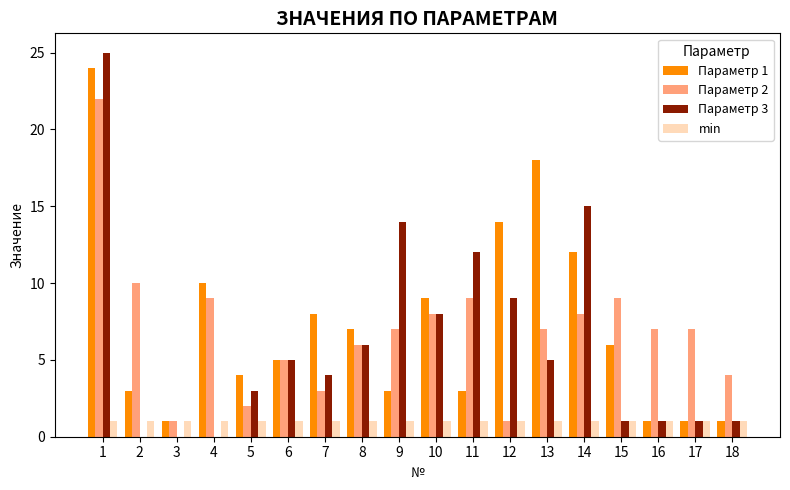

How many categories are shown in the chart?

18